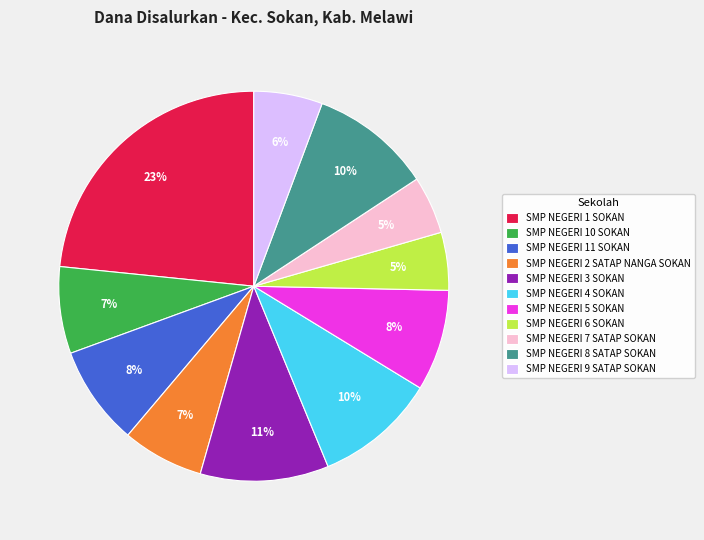

Which category has the biggest portion of the pie?

SMP NEGERI 1 SOKAN